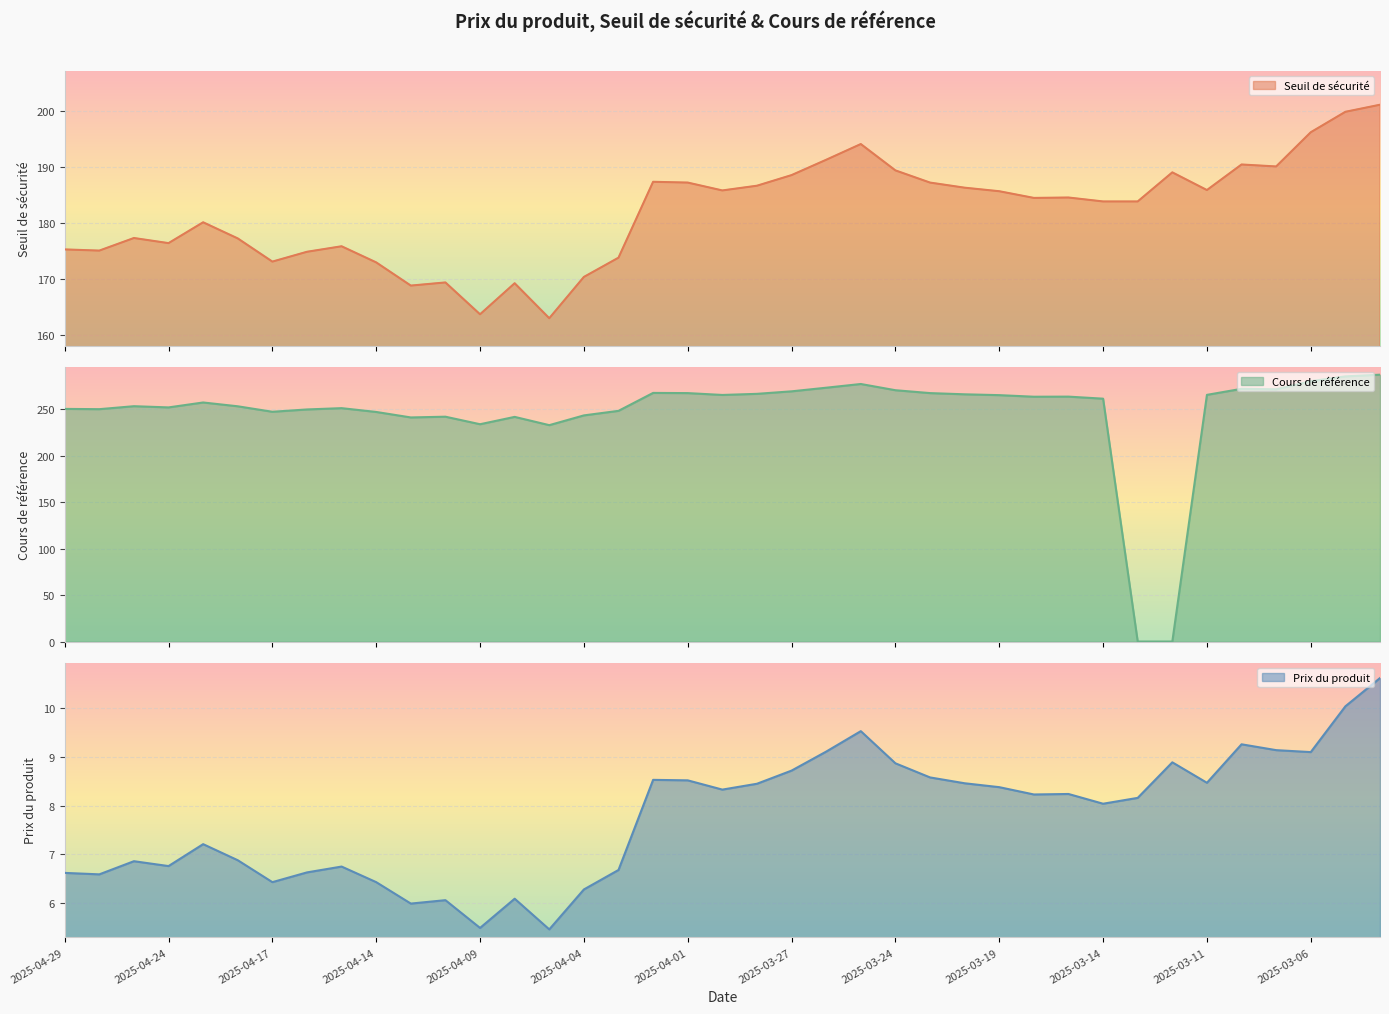

What is the total value across all series at 2025-03-04?

498.9